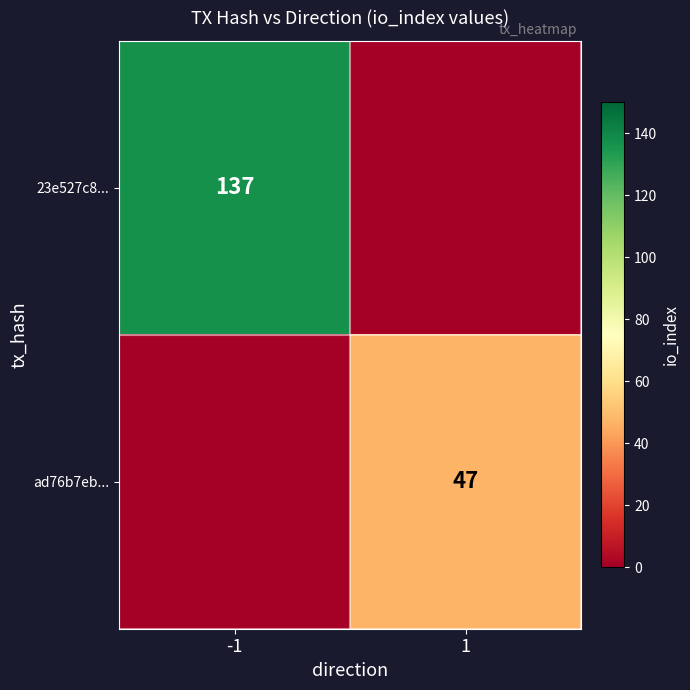

Is it true that ad76b7eb... equals 77 at 1?

False